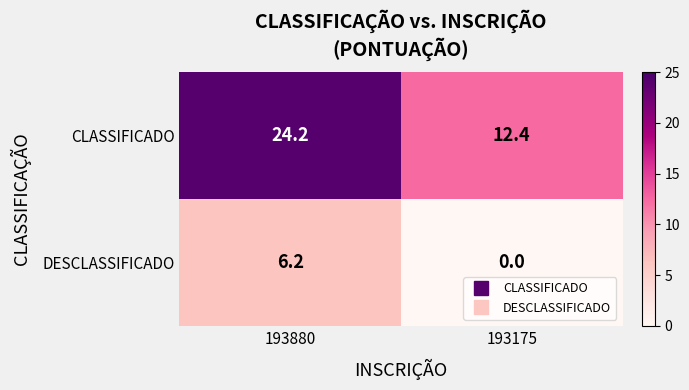

Which series has the largest range (max minus min)?

CLASSIFICADO